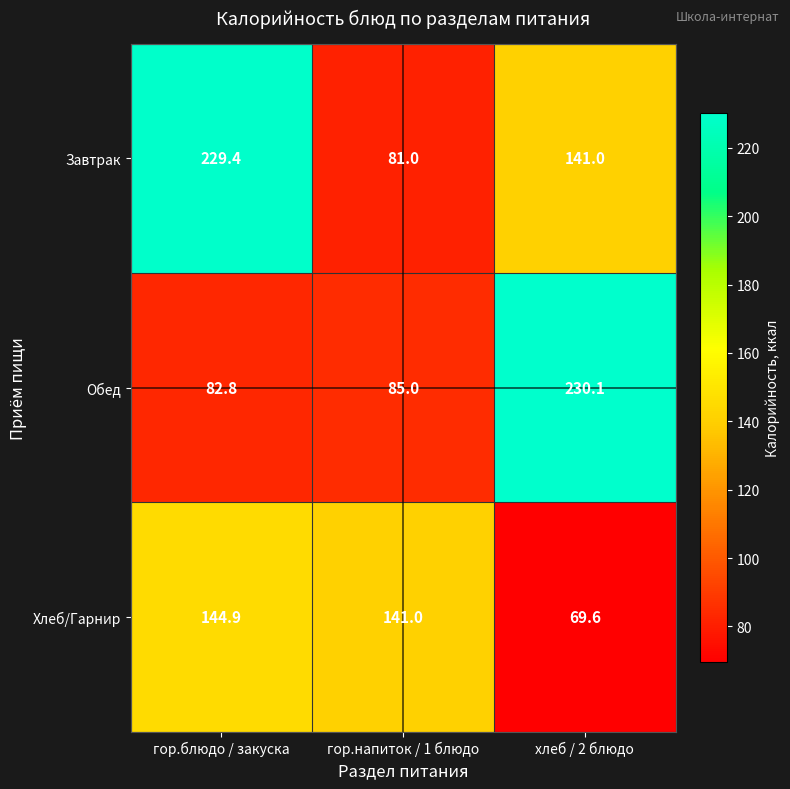

Count the number of categories in the chart.

3